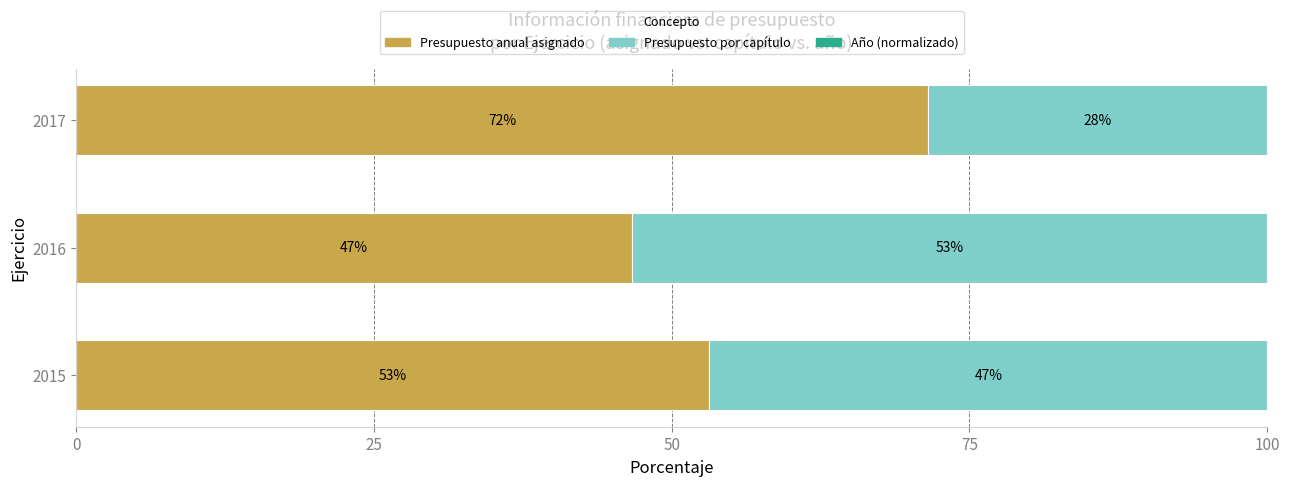

Which category has the highest value in the Presupuesto anual asignado series?

2017